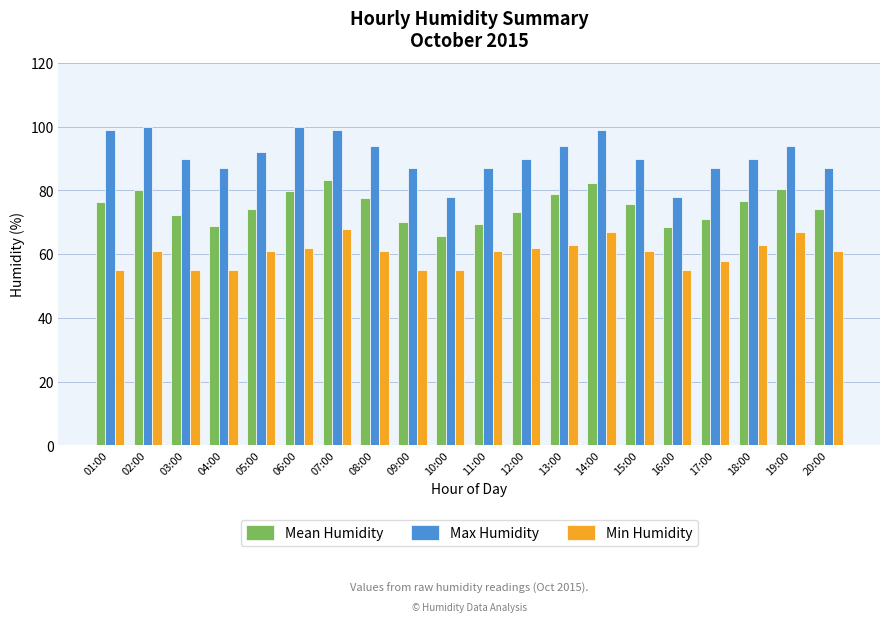

What is the difference between the maximum and minimum values in the Min Humidity series?

13.0